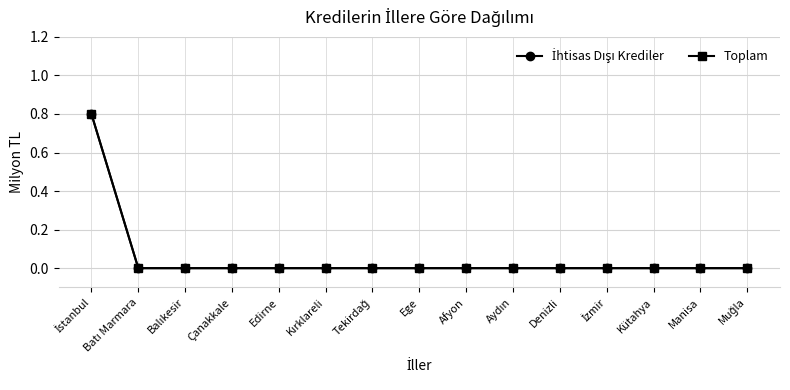

Rank the series by their maximum value, from highest to lowest.

İhtisas Dışı Krediler, Toplam